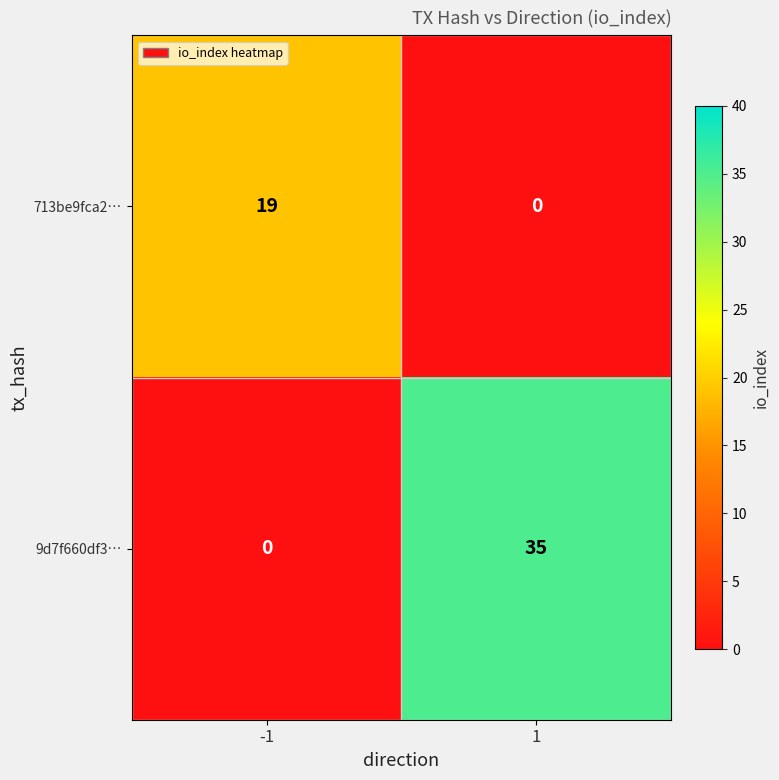

List the series in order of their peak value, lowest first.

713be9fca2…, 9d7f660df3…